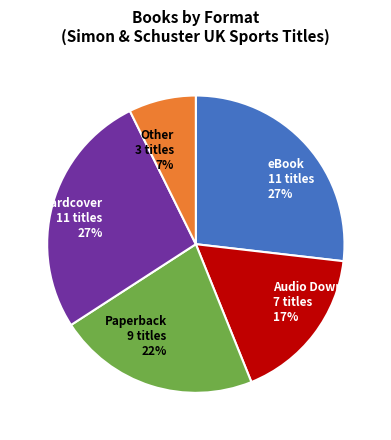

Between Hardcover and Other, which is larger?

Hardcover